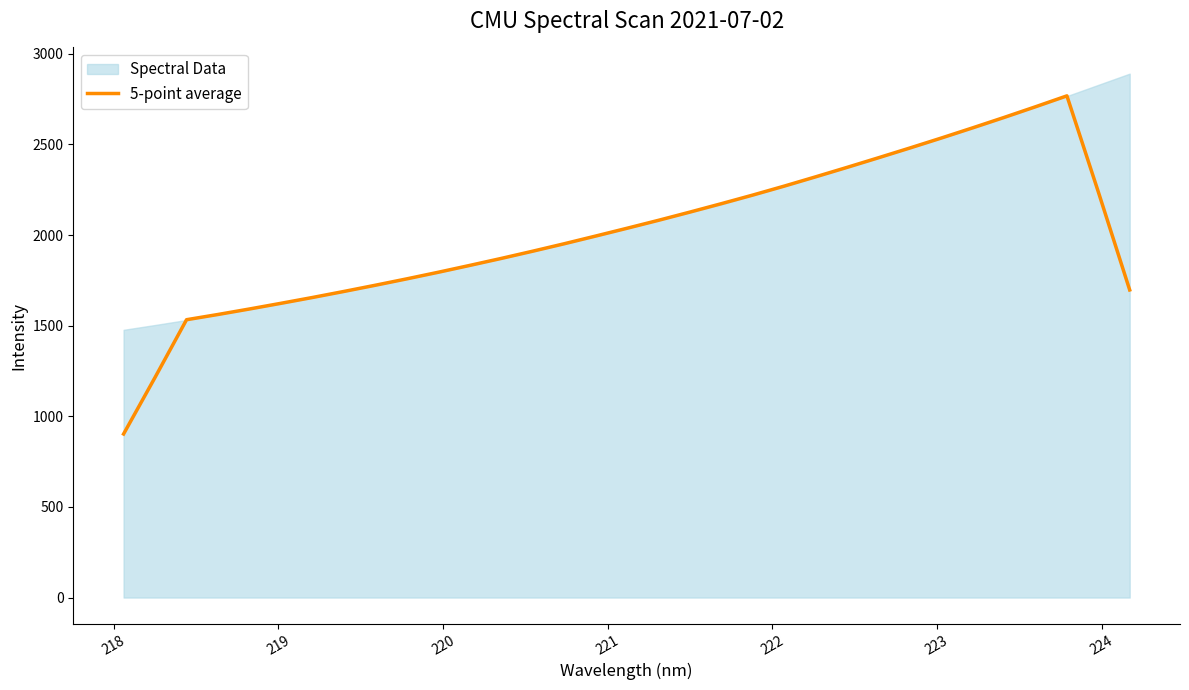

What is the maximum value for 5-point average?

2768.2